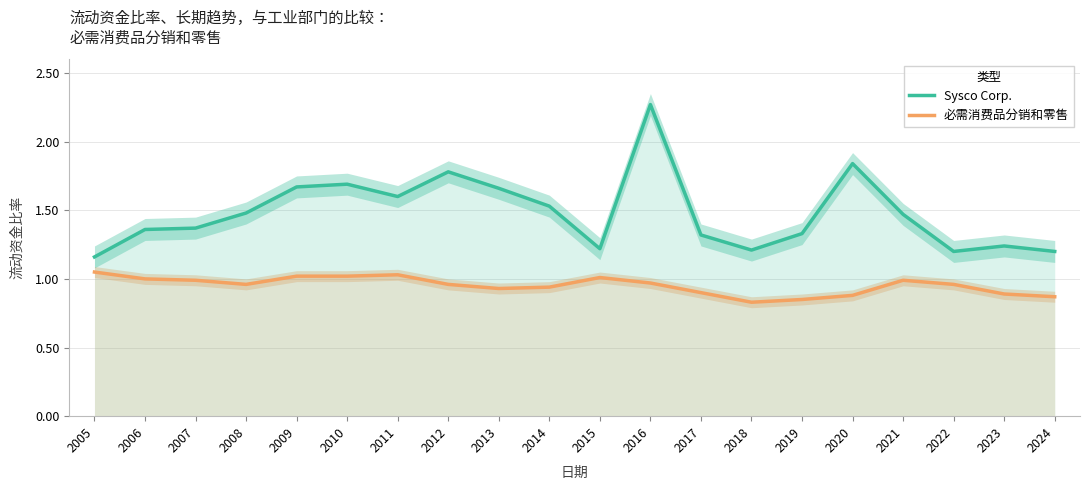

What is the difference between the 必需消费品分销和零售 values at 2008 and 2019?

0.1